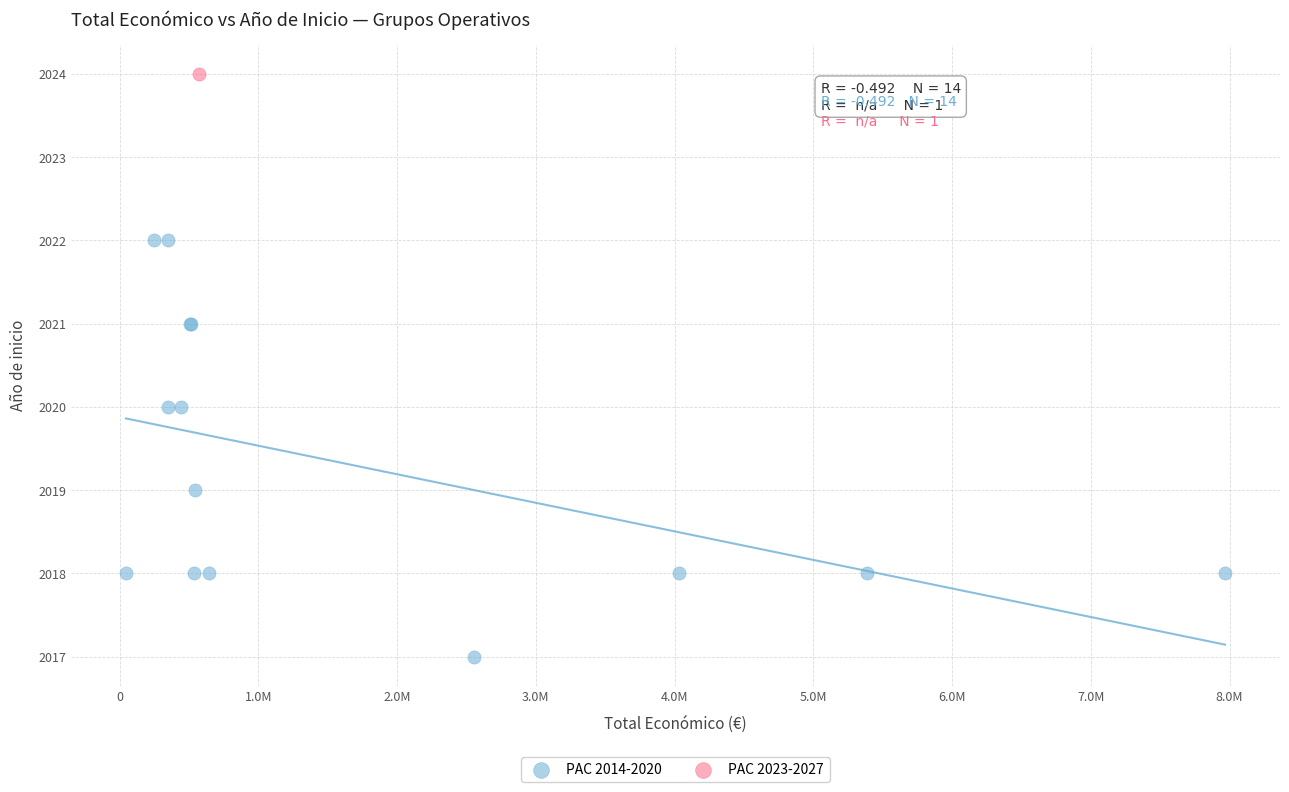

What are all the series names shown in the legend?

PAC 2014-2020, PAC 2023-2027